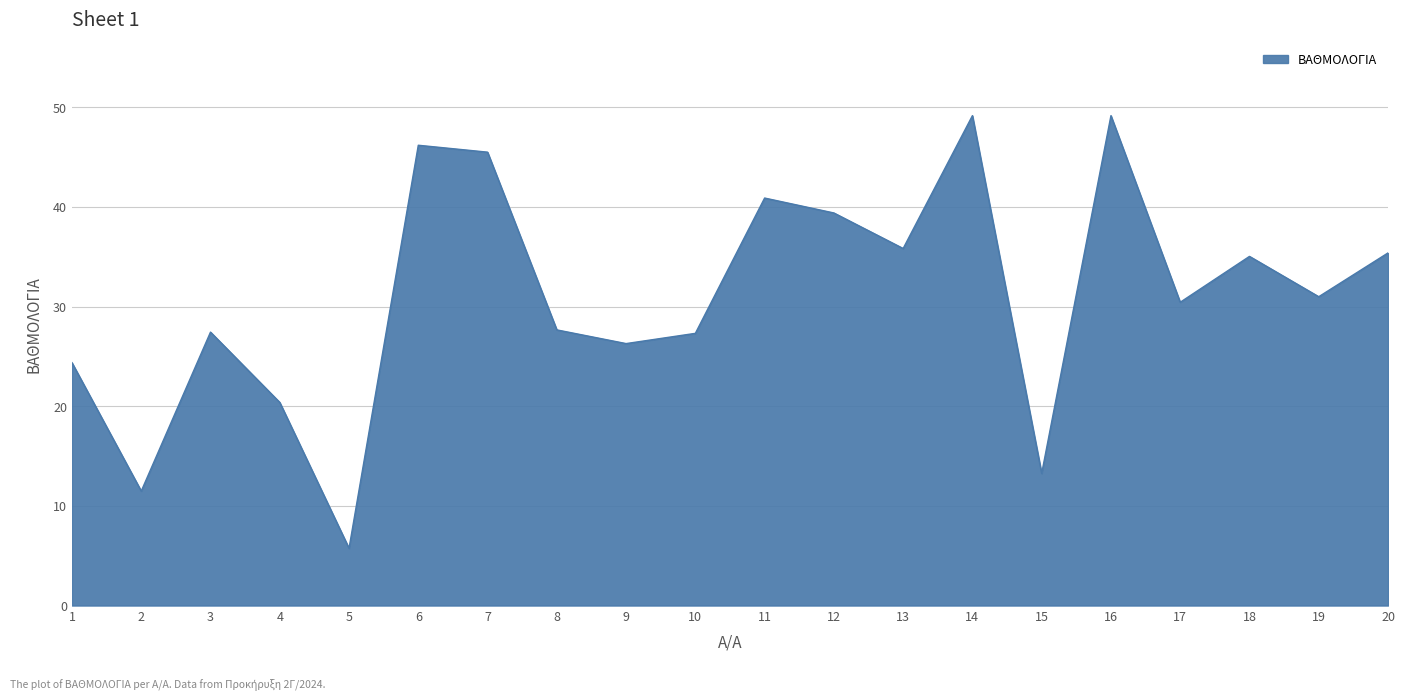

True or false: the data has more than 0 interior local peaks.

True